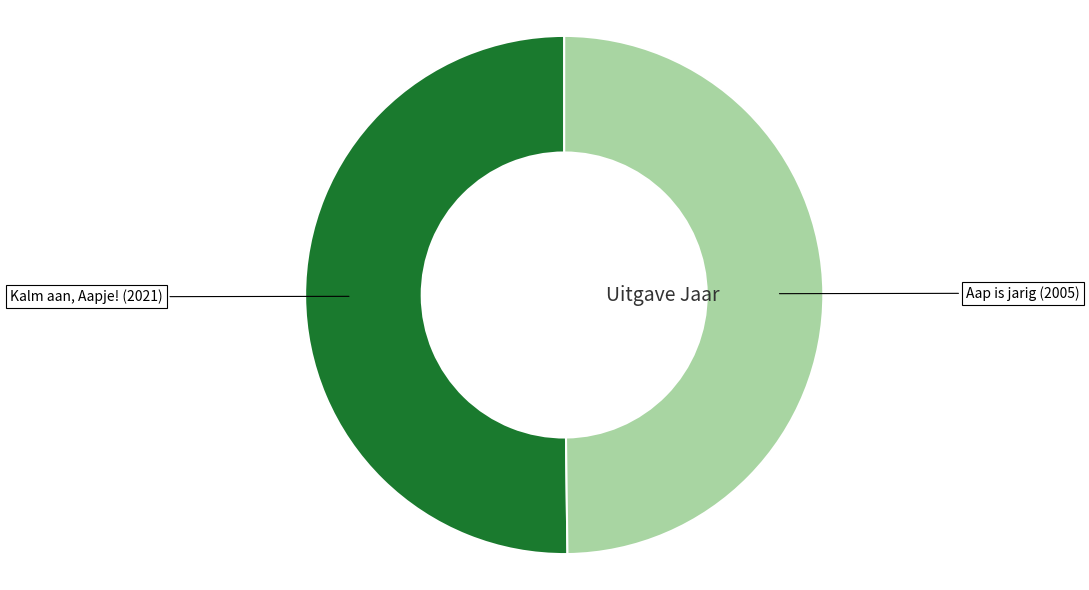

What is the largest slice in the pie chart?

Kalm aan, Aapje!